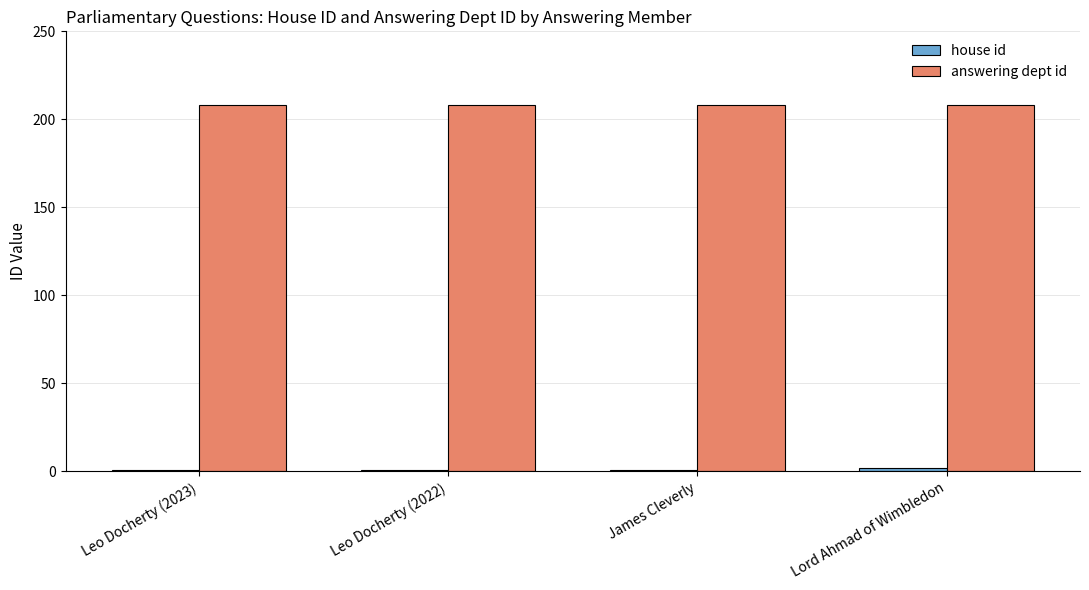

What value does the answering dept id series have at Leo Docherty (2023)?

208